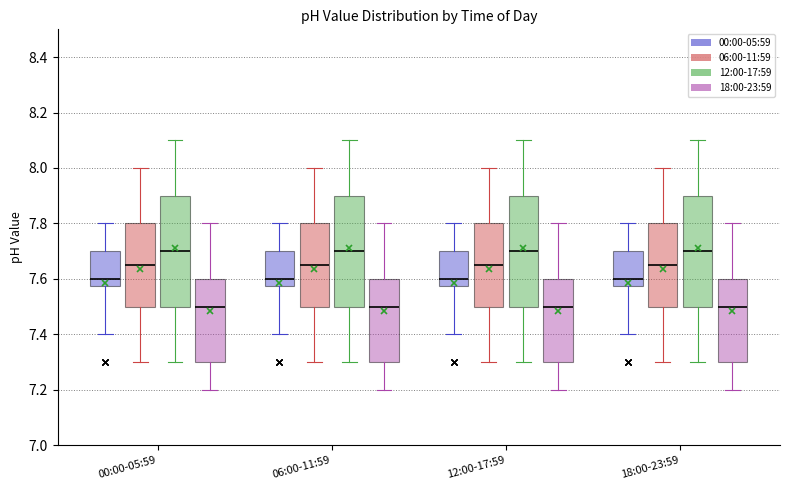

Reading left to right, read every box against the y-axis: the position of its median line, the range the box covers, and the ends of its whiskers. The values are not printed on the chart, so give them approximately, as read against the axis.

00:00-05:59 (00:00-05:59): median 7.60, box 7.58 to 7.70, whiskers 7.40 to 7.80
00:00-05:59 (06:00-11:59): median 7.66, box 7.50 to 7.80, whiskers 7.30 to 8.00
00:00-05:59 (12:00-17:59): median 7.70, box 7.50 to 7.90, whiskers 7.30 to 8.10
00:00-05:59 (18:00-23:59): median 7.50, box 7.30 to 7.60, whiskers 7.20 to 7.80
06:00-11:59 (00:00-05:59): median 7.60, box 7.58 to 7.70, whiskers 7.40 to 7.80
06:00-11:59 (06:00-11:59): median 7.66, box 7.50 to 7.80, whiskers 7.30 to 8.00
06:00-11:59 (12:00-17:59): median 7.70, box 7.50 to 7.90, whiskers 7.30 to 8.10
06:00-11:59 (18:00-23:59): median 7.50, box 7.30 to 7.60, whiskers 7.20 to 7.80
12:00-17:59 (00:00-05:59): median 7.60, box 7.58 to 7.70, whiskers 7.40 to 7.80
12:00-17:59 (06:00-11:59): median 7.66, box 7.50 to 7.80, whiskers 7.30 to 8.00
12:00-17:59 (12:00-17:59): median 7.70, box 7.50 to 7.90, whiskers 7.30 to 8.10
12:00-17:59 (18:00-23:59): median 7.50, box 7.30 to 7.60, whiskers 7.20 to 7.80
18:00-23:59 (00:00-05:59): median 7.60, box 7.58 to 7.70, whiskers 7.40 to 7.80
18:00-23:59 (06:00-11:59): median 7.66, box 7.50 to 7.80, whiskers 7.30 to 8.00
18:00-23:59 (12:00-17:59): median 7.70, box 7.50 to 7.90, whiskers 7.30 to 8.10
18:00-23:59 (18:00-23:59): median 7.50, box 7.30 to 7.60, whiskers 7.20 to 7.80